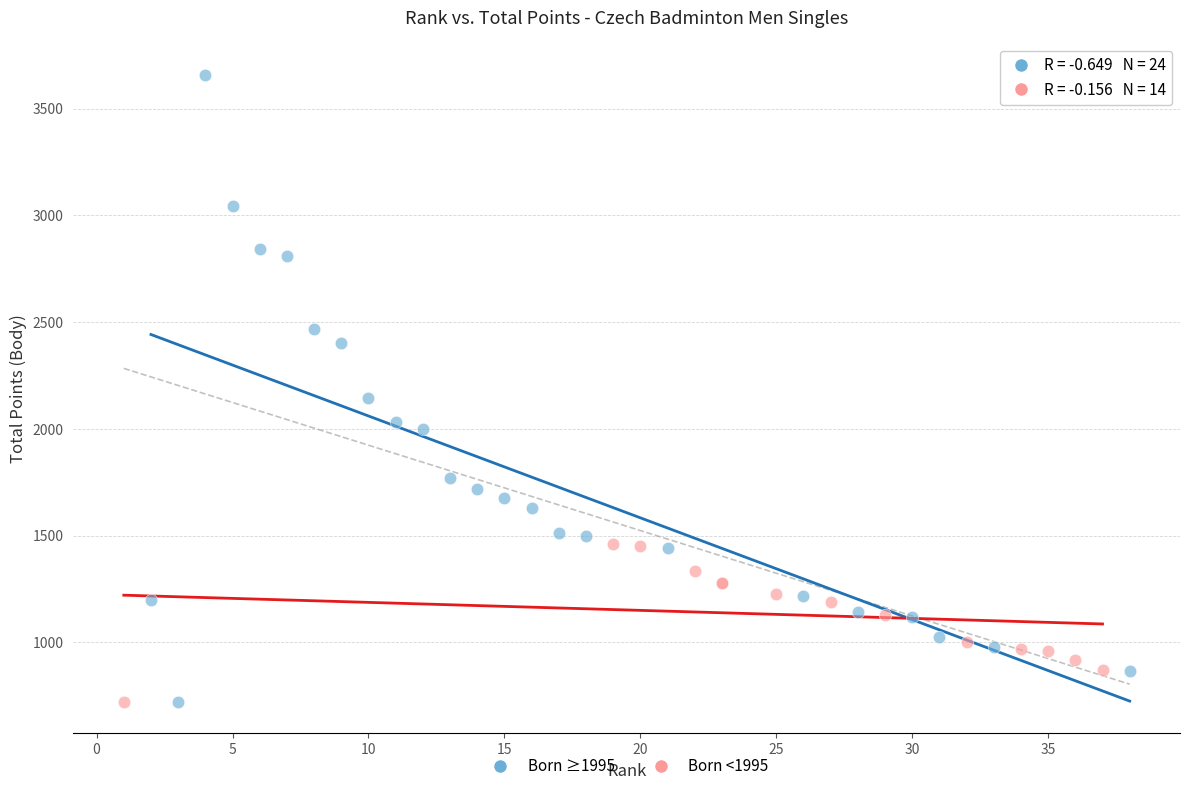

Which series contains the highest Y value?

Born ≥1995